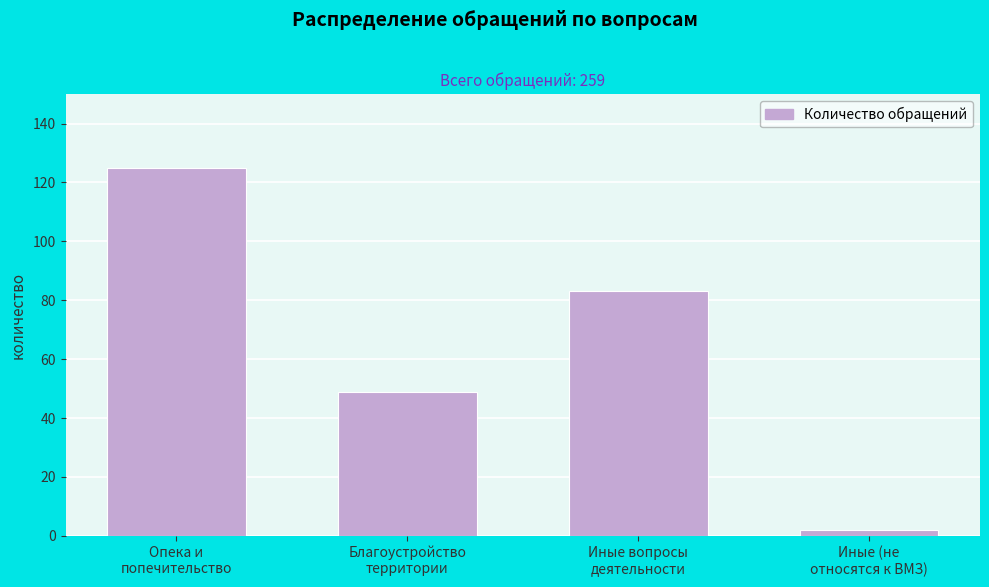

Reading left to right, extract all data points from this chart.

125	49	83	2